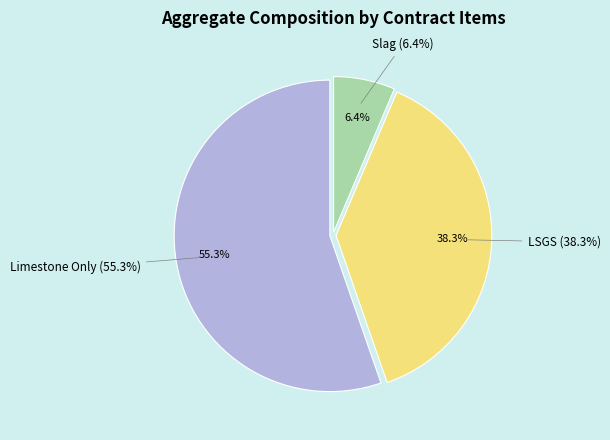

Which has a higher value, Limestone Only or LSGS?

Limestone Only